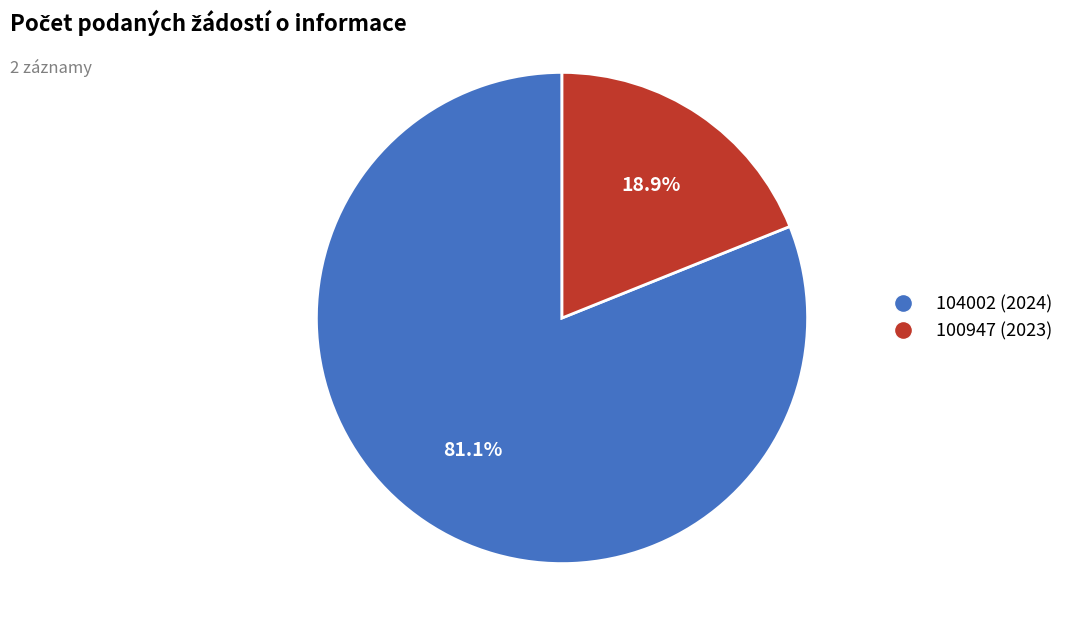

To the nearest percent, what is the combined percentage of 104002 (2024) and 100947 (2023)?

100%